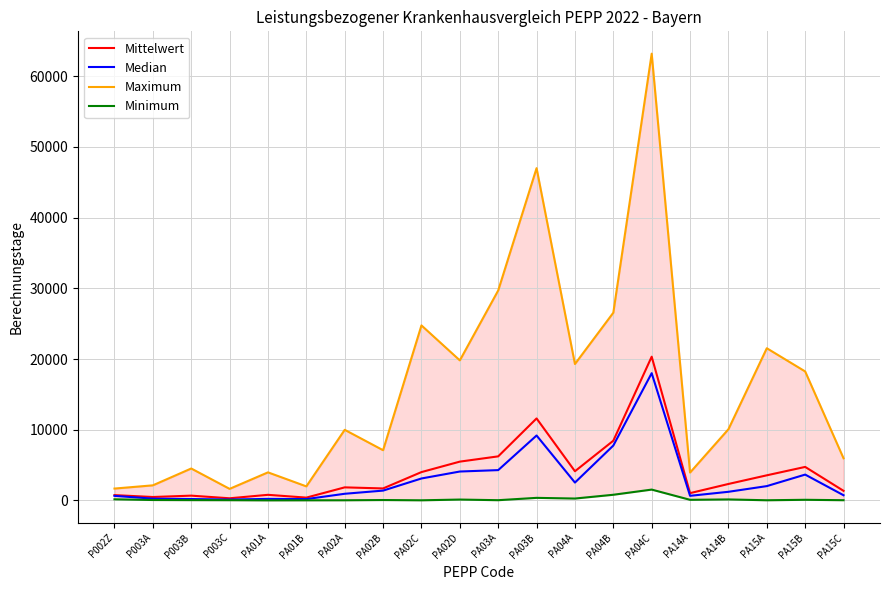

What is the label of the 7th point from the left?

PA02A